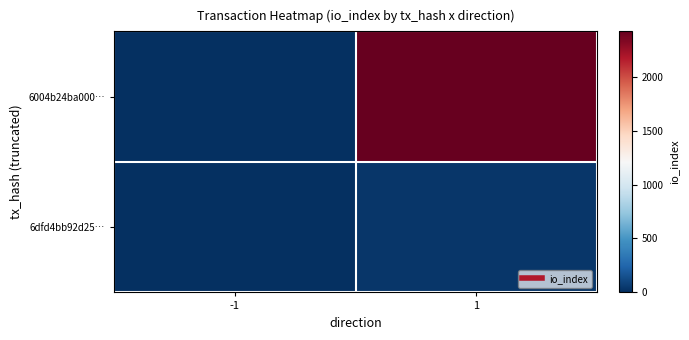

At -1, list the series in order from largest to smallest.

6dfd4bb92d25…, 6004b24ba000…